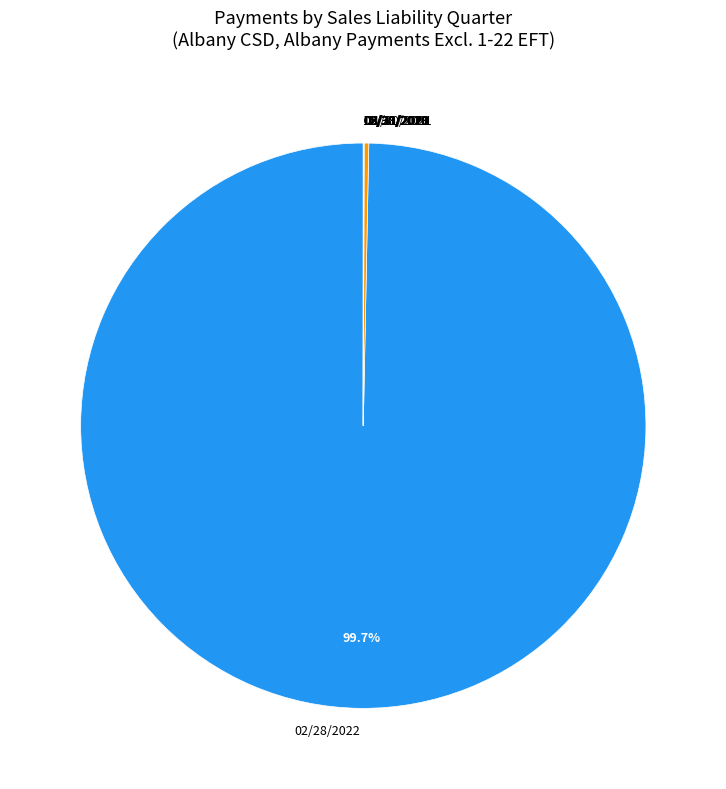

Is there any slice that represents more than half of the pie?

Yes